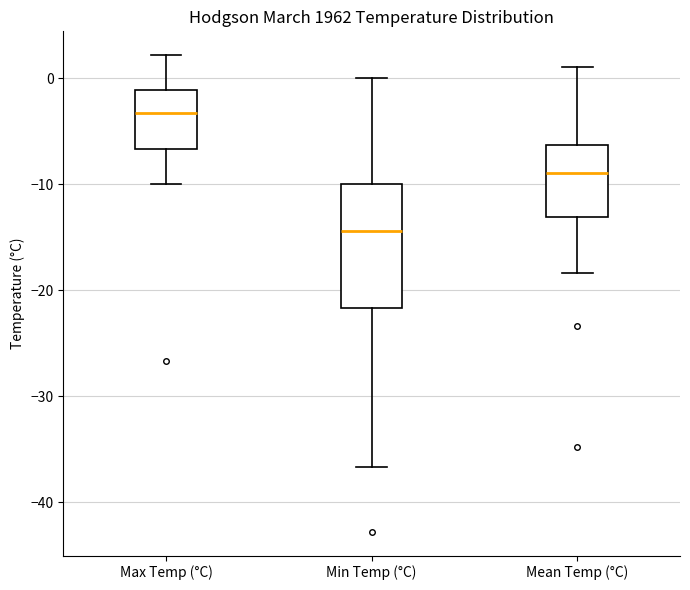

Where does the median line of the box for Min Temp (°C) sit on the y-axis? The values are not printed on the chart, so give them approximately, as read against the axis.

-14